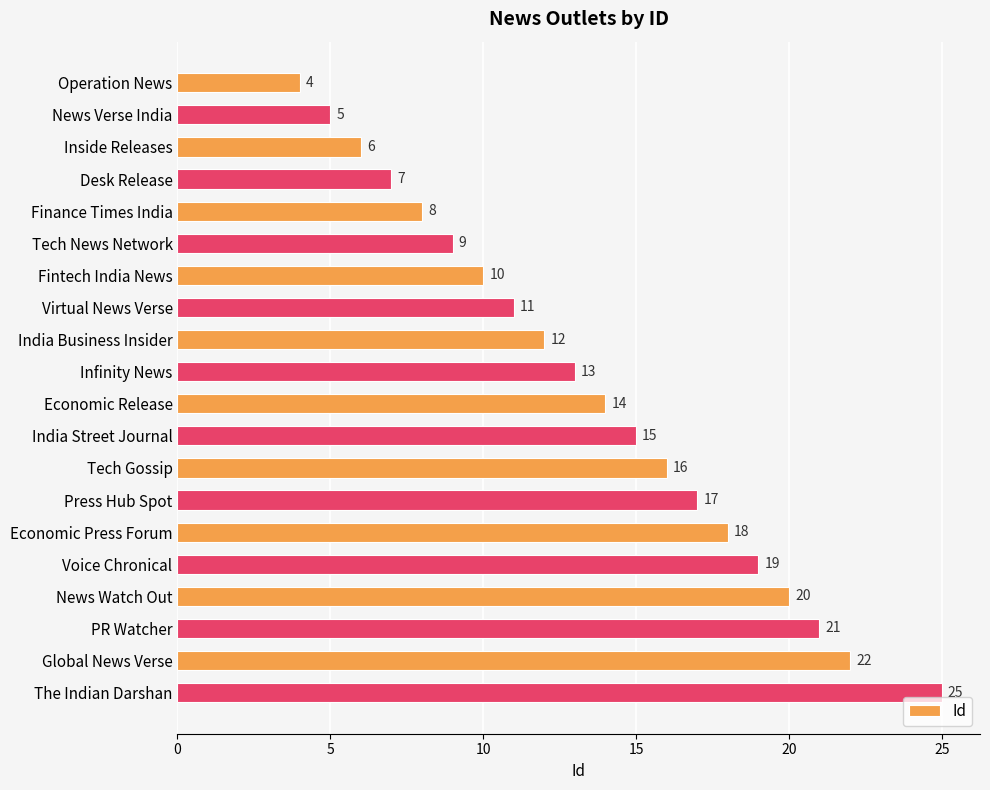

List the labels in order of value, largest first.

The Indian Darshan, Global News Verse, PR Watcher, News Watch Out, Voice Chronical, Economic Press Forum, Press Hub Spot, Tech Gossip, India Street Journal, Economic Release, Infinity News, India Business Insider, Virtual News Verse, Fintech India News, Tech News Network, Finance Times India, Desk Release, Inside Releases, News Verse India, Operation News